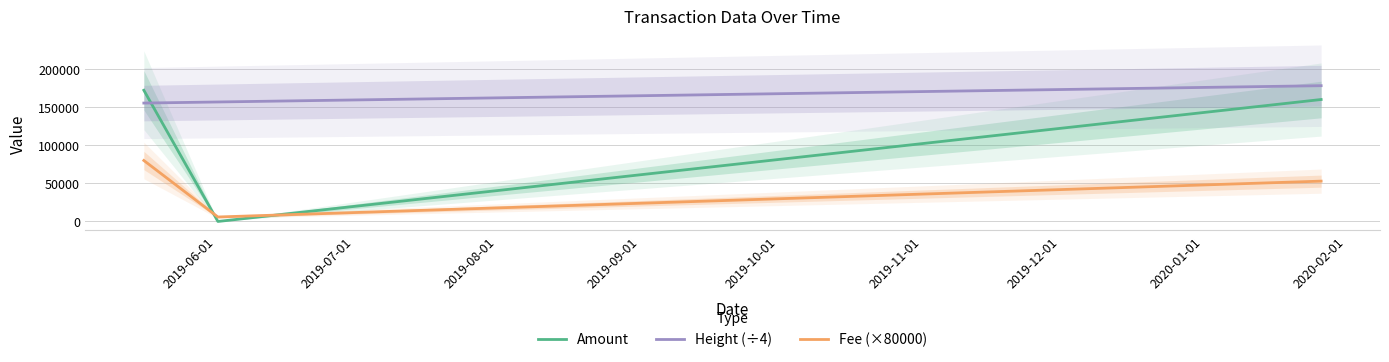

Which series has the largest total across all categories?

Height (÷4)